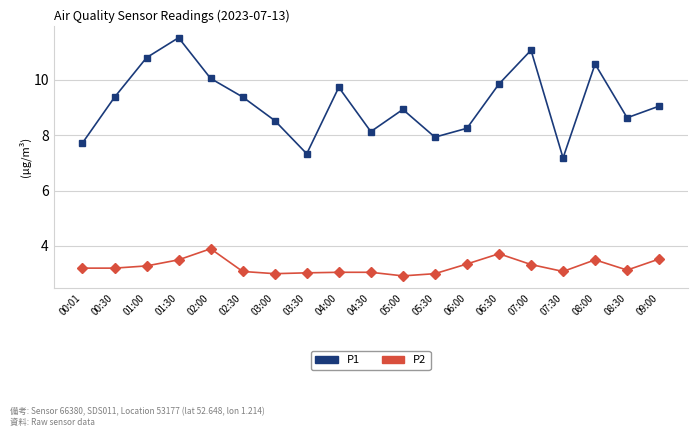

True or false: P1 has more than 0 points higher than both neighbors.

True